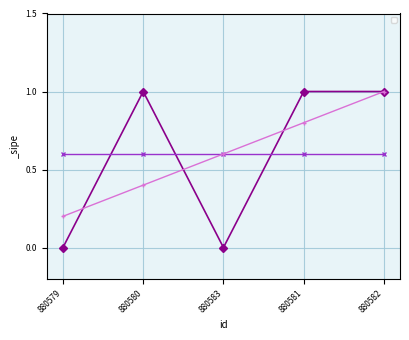

List the labels in order of value, smallest first.

880579, 880583, 880580, 880581, 880582